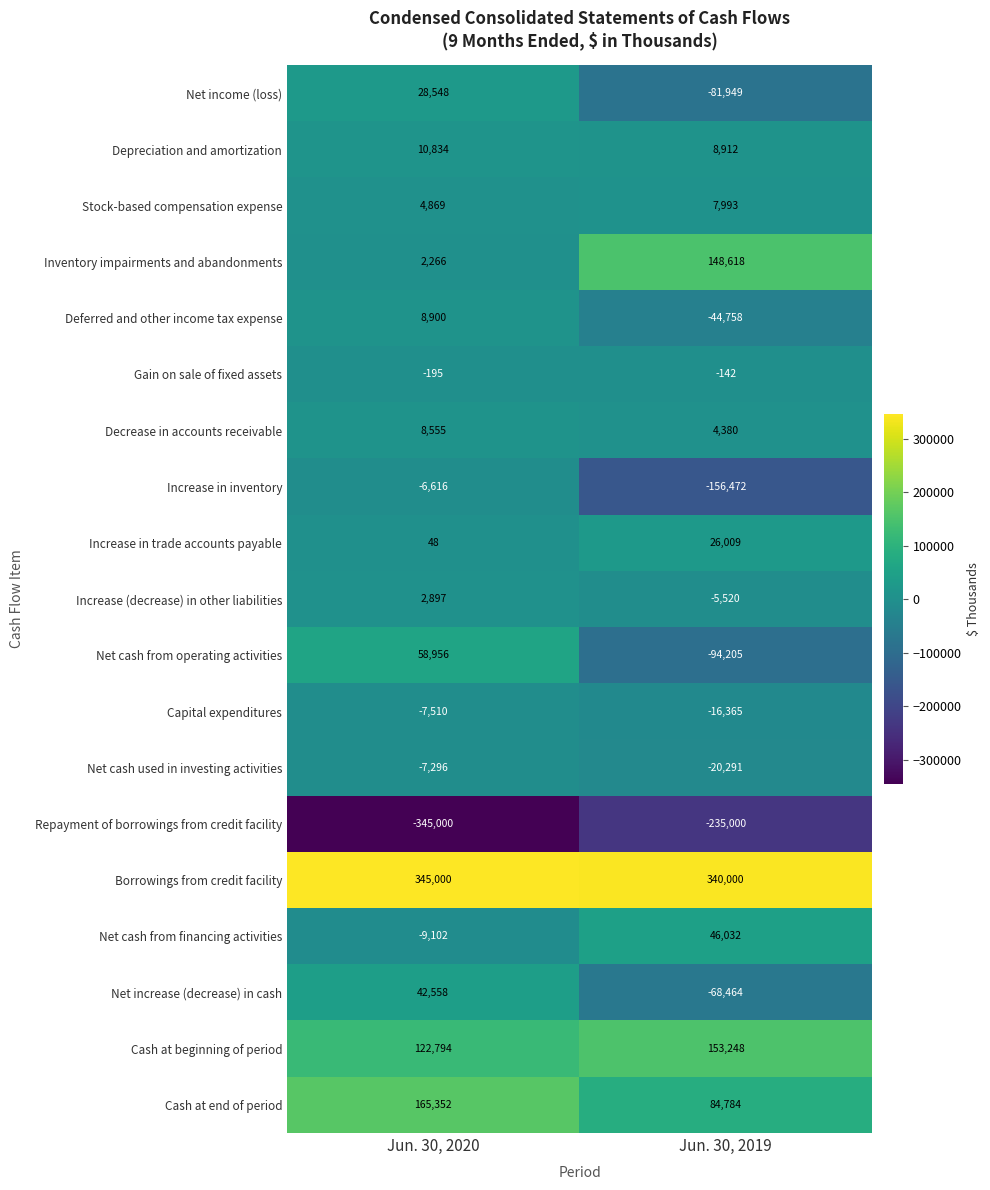

Where is Net cash used in investing activities nearest to the value -13793?

Jun. 30, 2020